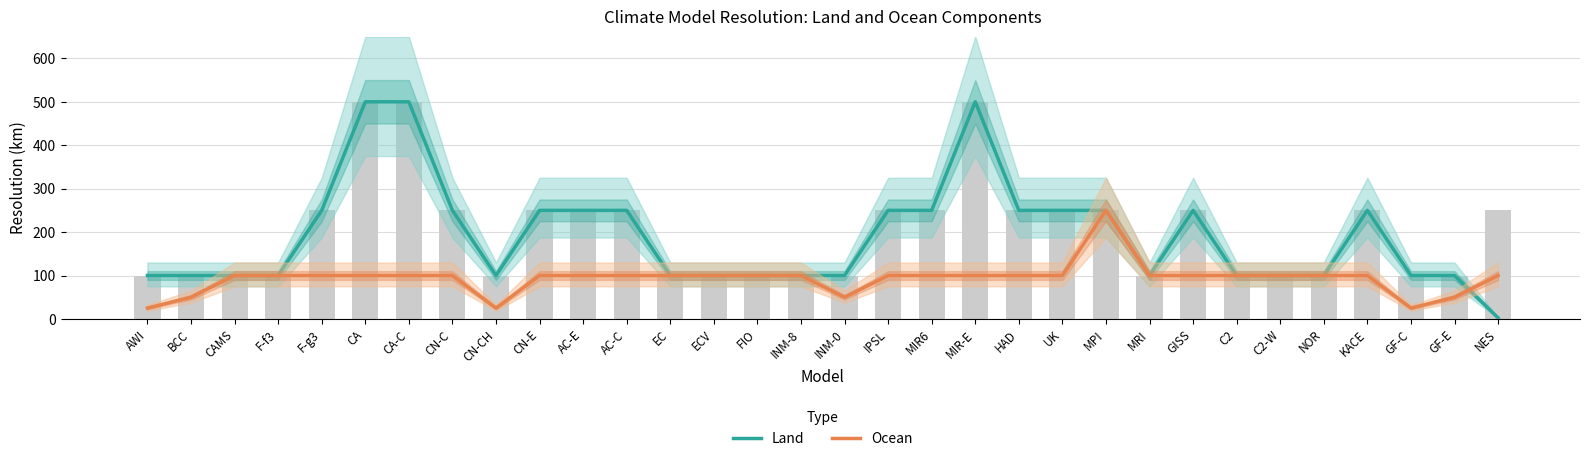

How many groups of bars are there?

32